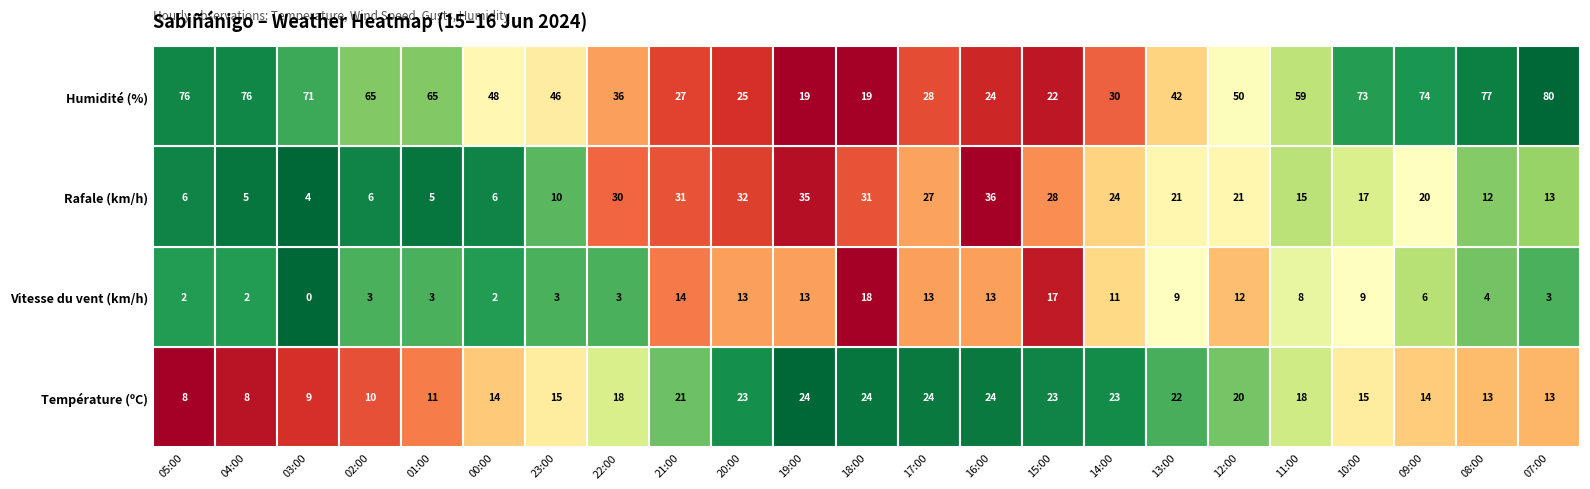

Between 16:00 and 08:00, which series saw the biggest shift?

Humidité (%)